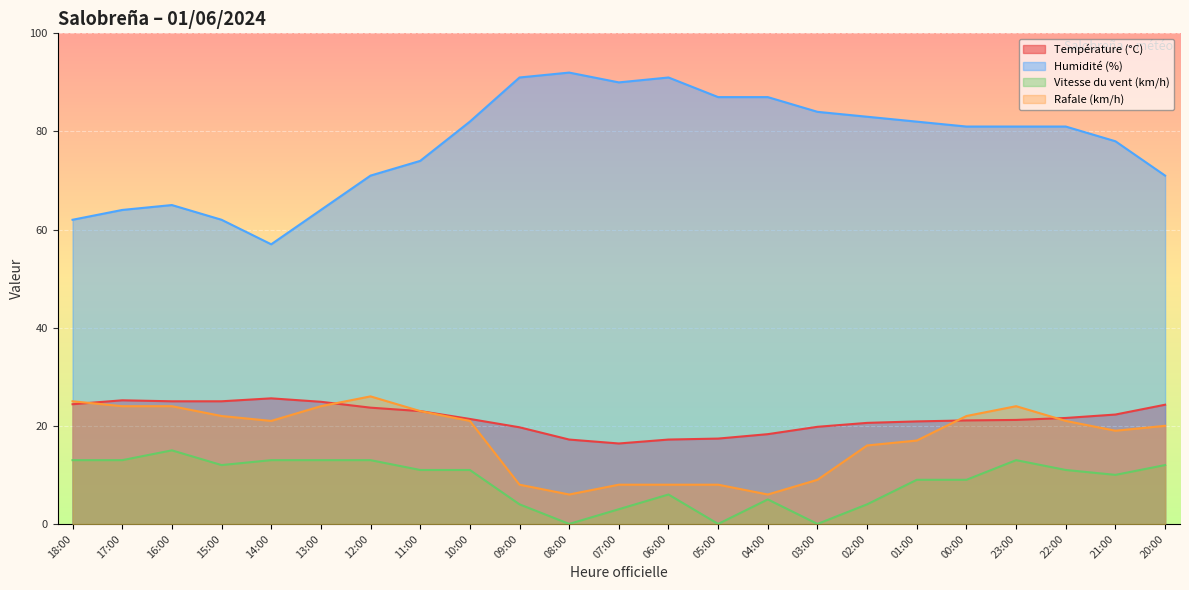

Reading right to left, transcribe all the data shown in this chart.

Température (°C): 24.3	22.3	21.6	21.2	21.1	20.9	20.6	19.8	18.3	17.4	17.2	16.4	17.2	19.7	21.4	23.0	23.7	24.9	25.6	25.0	25.0	25.2	24.4
Humidité (%): 71.0	78.0	81.0	81.0	81.0	82.0	83.0	84.0	87.0	87.0	91.0	90.0	92.0	91.0	82.0	74.0	71.0	64.0	57.0	62.0	65.0	64.0	62.0
Vitesse du vent (km/h): 12.0	10.0	11.0	13.0	9.0	9.0	4.0	0.0	5.0	0.0	6.0	3.0	0.0	4.0	11.0	11.0	13.0	13.0	13.0	12.0	15.0	13.0	13.0
Rafale (km/h): 20.0	19.0	21.0	24.0	22.0	17.0	16.0	9.0	6.0	8.0	8.0	8.0	6.0	8.0	21.0	23.0	26.0	24.0	21.0	22.0	24.0	24.0	25.0